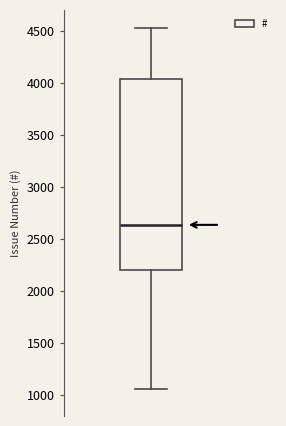

Where is the upper edge of the box on the y-axis? The values are not printed on the chart, so give them approximately, as read against the axis.

4050